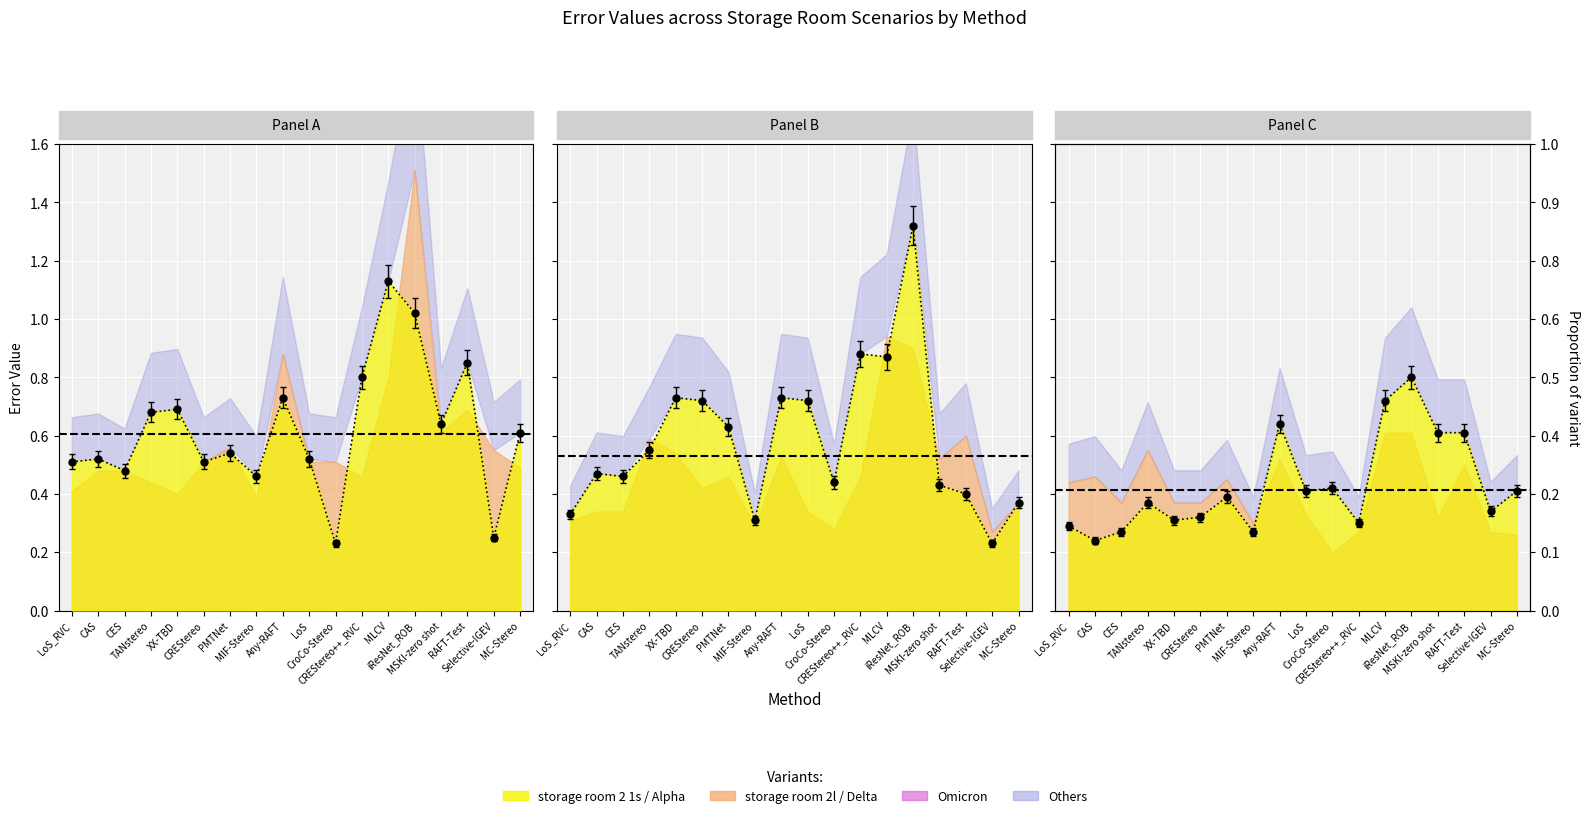

True or false: storage room 2s has more than 1 interior local peaks.

True